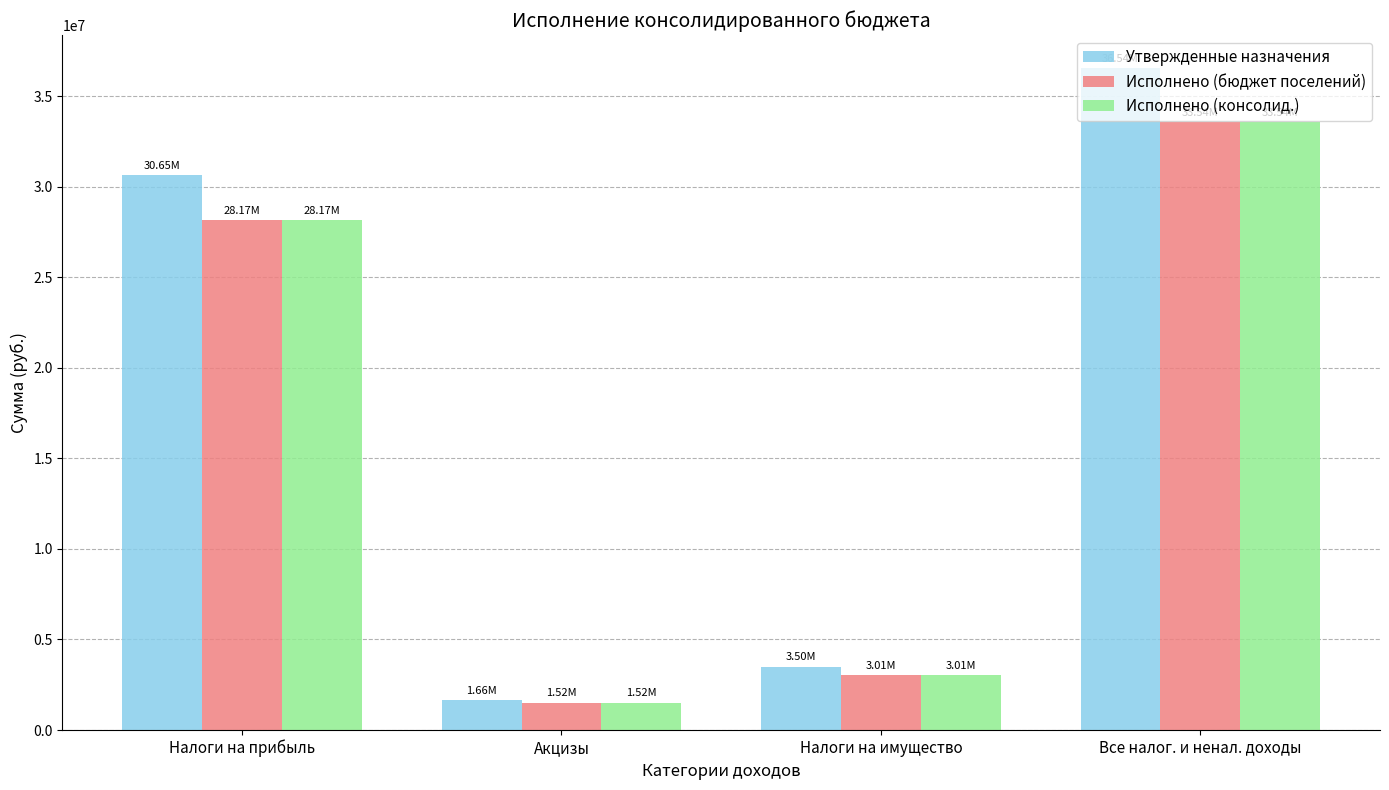

What is the minimum value for Исполнено (консолид.)?

1516246.8